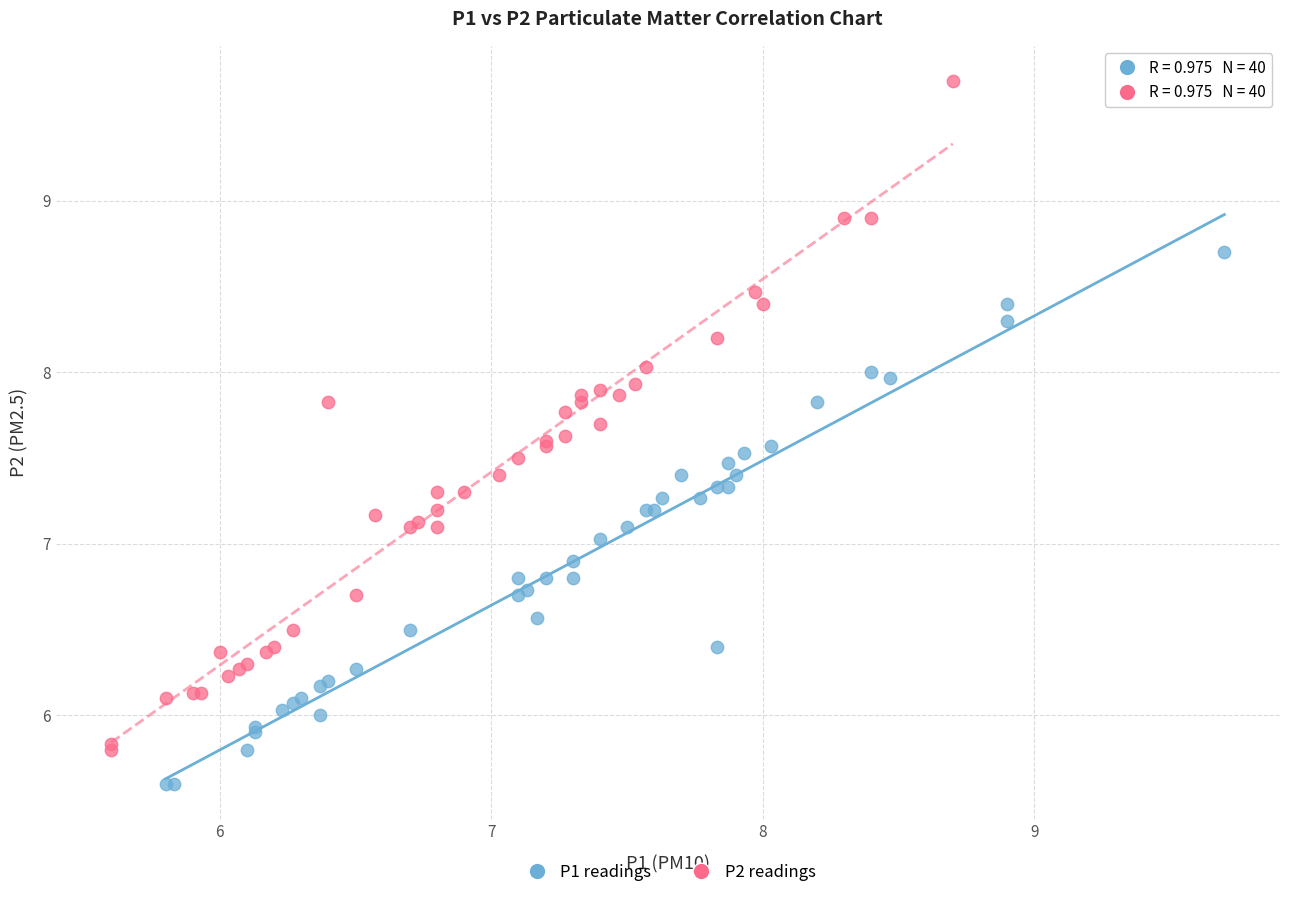

Which series reaches the maximum Y coordinate?

P2 readings